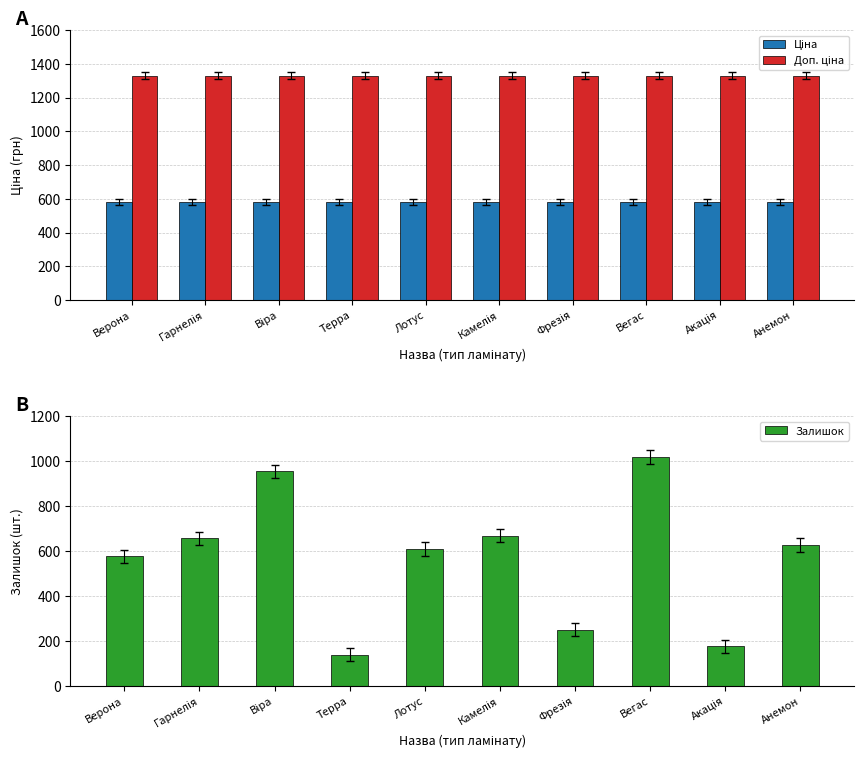

What position from the left is Терра?

4